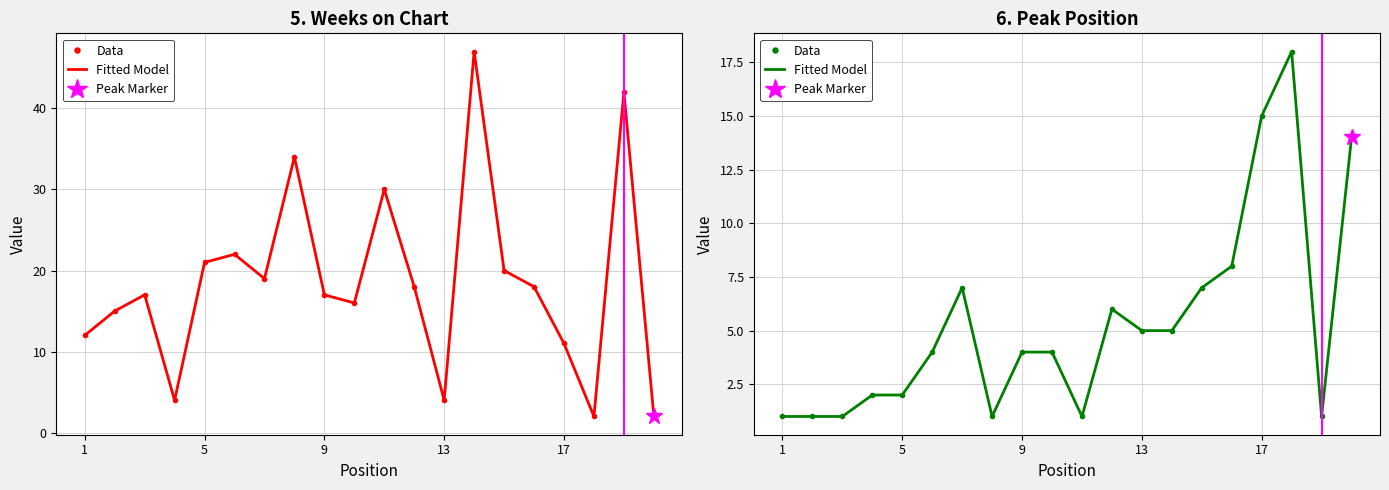

The value of Data at 18 is 1. True or false?

False